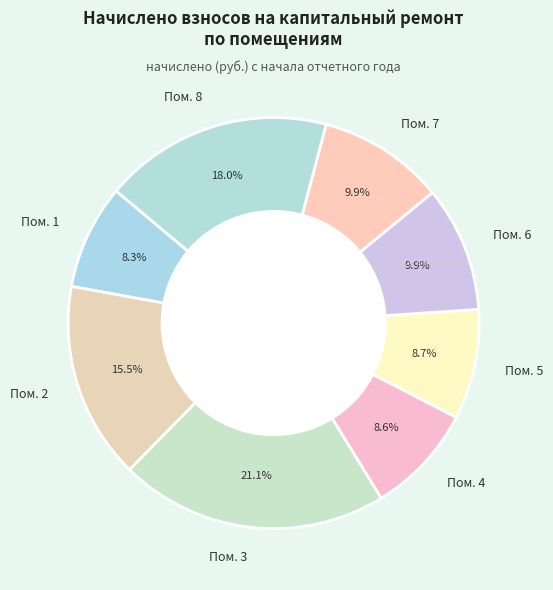

Which category has the biggest portion of the pie?

Пом. 3